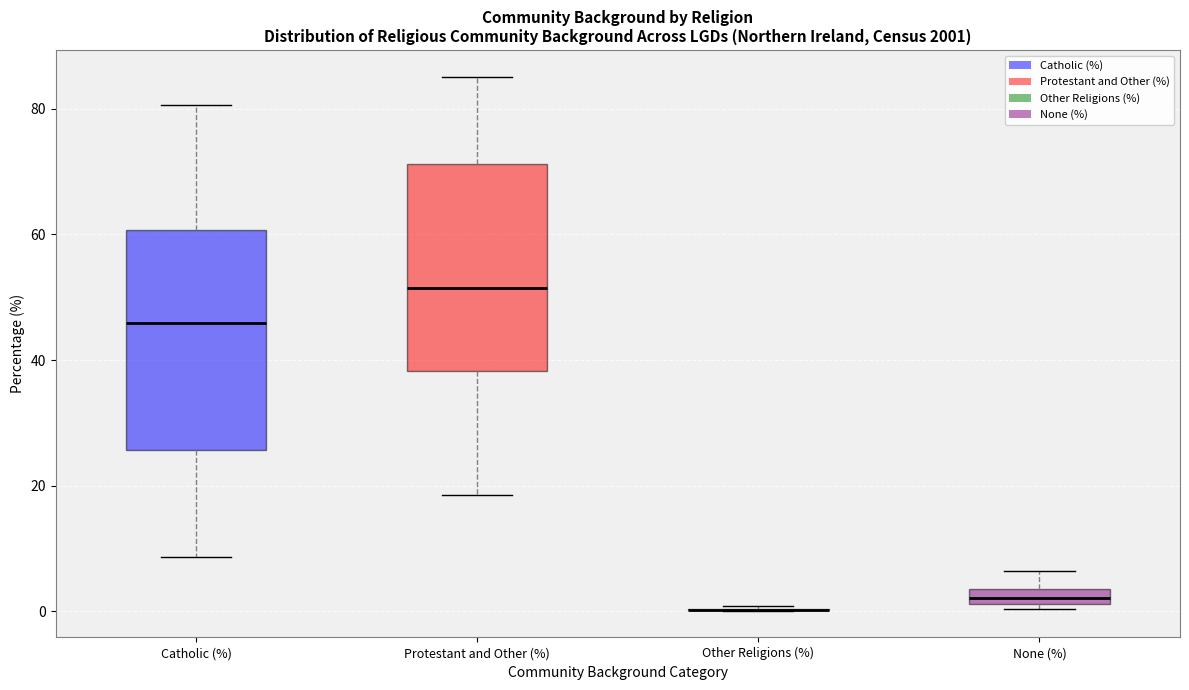

Where does the upper whisker of the box for None (%) end on the y-axis? The values are not printed on the chart, so give them approximately, as read against the axis.

6